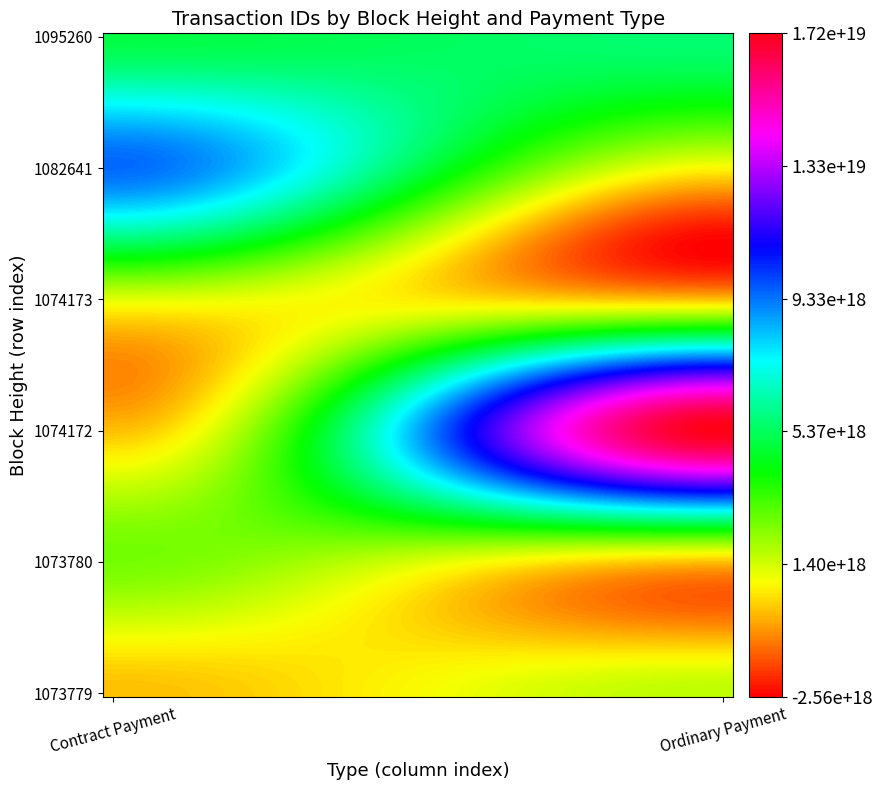

Which label corresponds to the smallest value in the chart?

Ordinary Payment